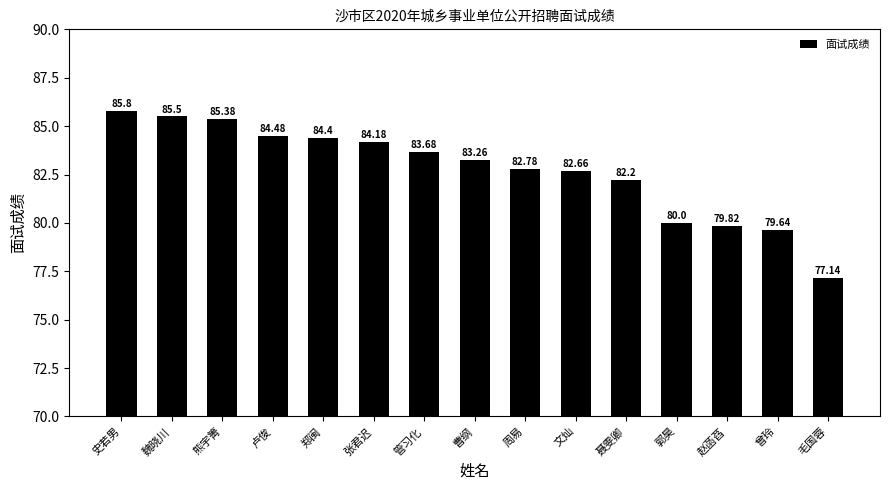

Approximately how many times larger is the value at 熊宇箐 compared to 赵菡萏?

1.1